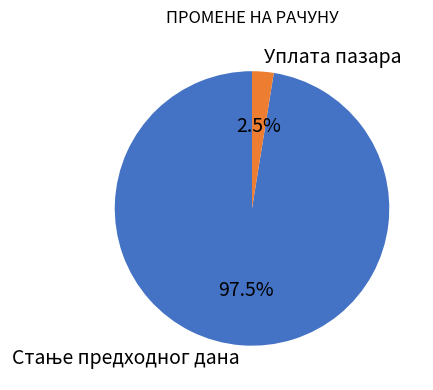

The Уплата пазара slice represents 9% of the pie. True or false?

False